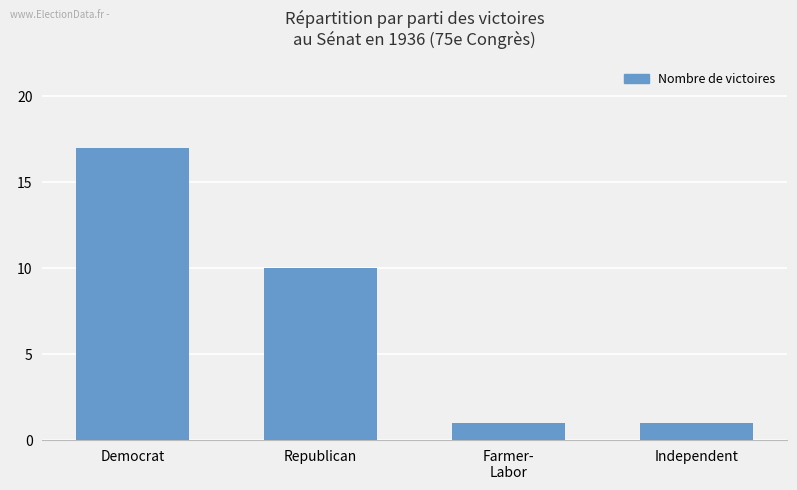

What is the sum of all values?

29